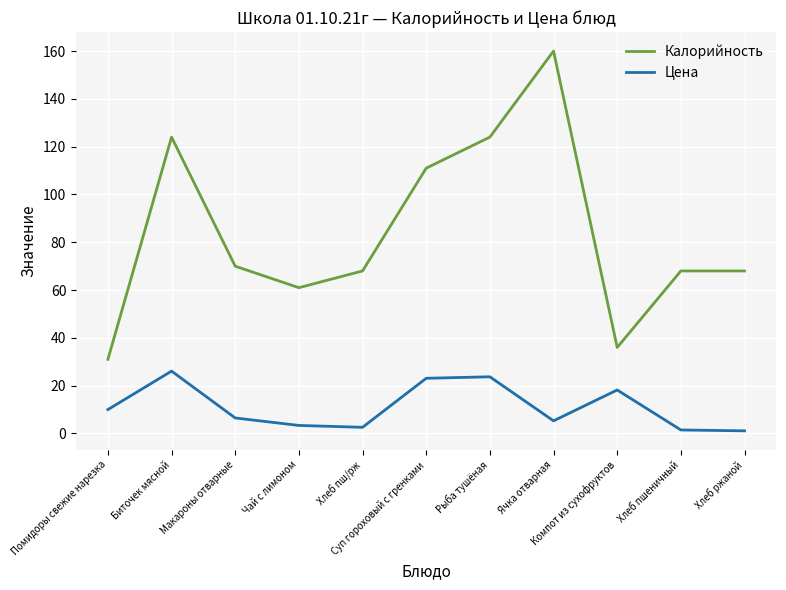

What is the difference between the maximum and minimum values in the Калорийность series?

129.0